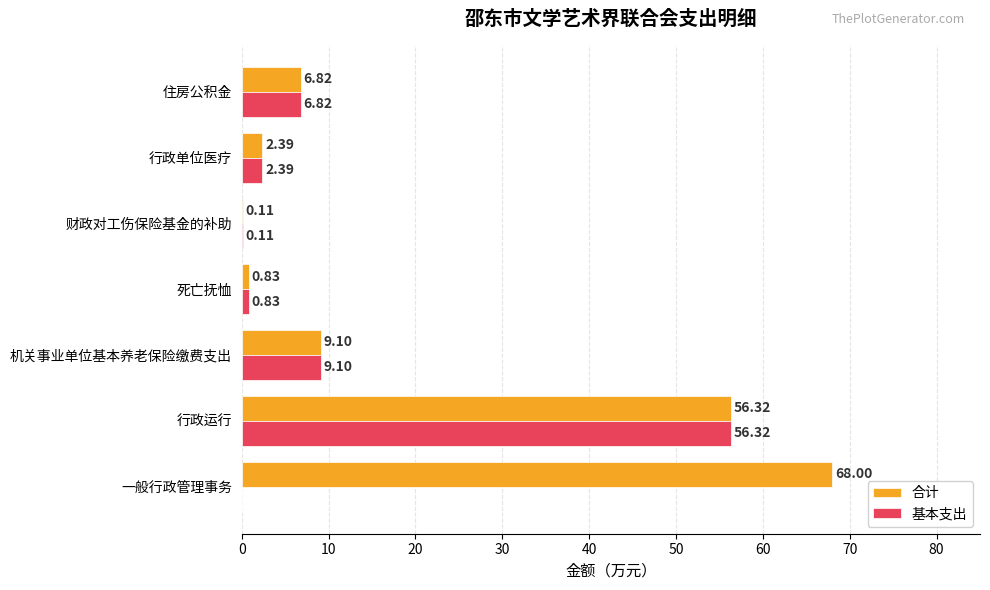

What is the total value across all series at 行政运行?

112.6